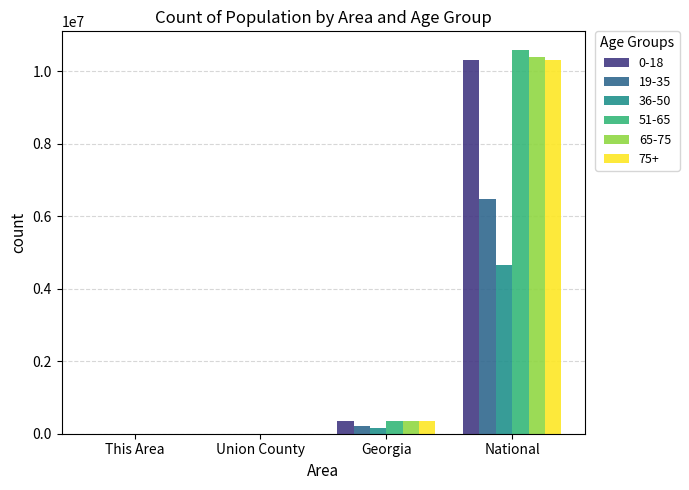

The value of 65-75 at National is 16836434. True or false?

False